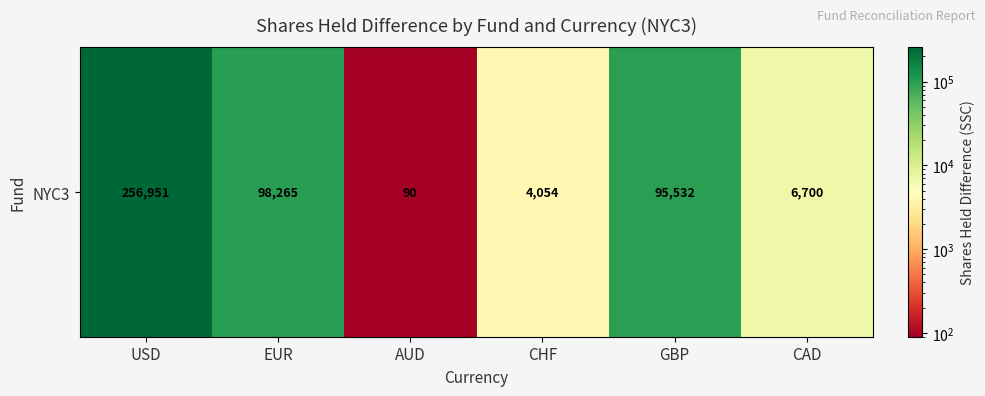

At which category does the chart reach its minimum across all series?

AUD